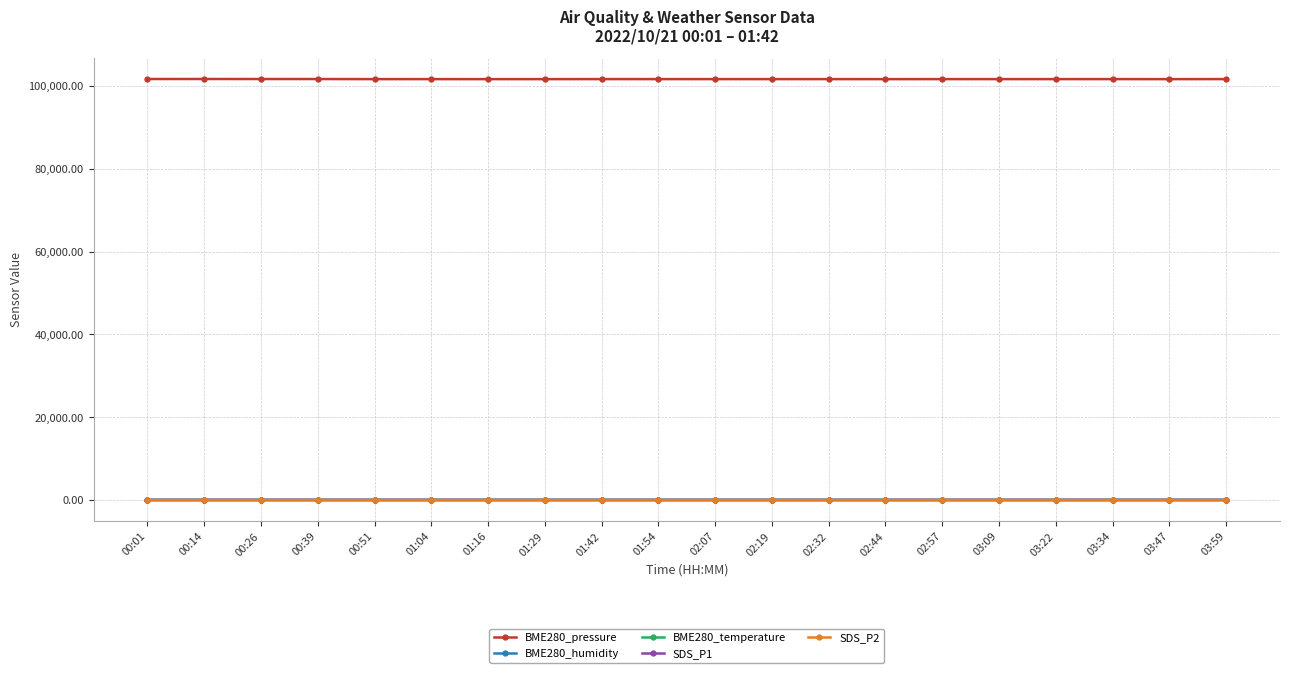

At how many categories does at least one series exceed 28995?

20